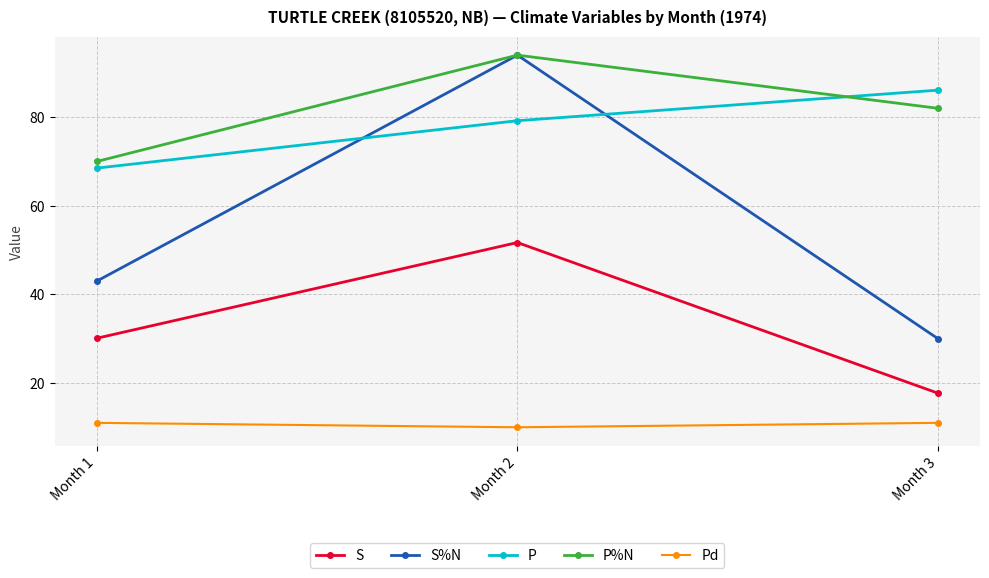

What is the sum of the S values at Month 3 and Month 2?

69.4